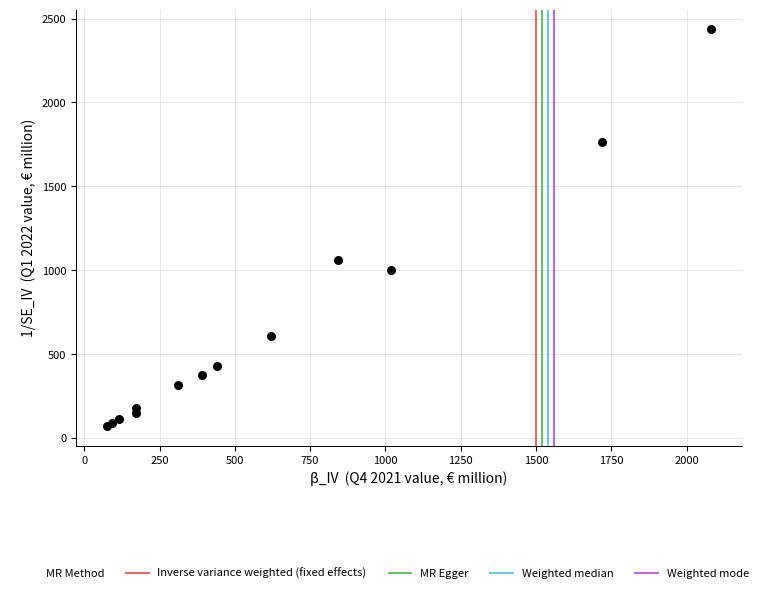

What Y value in the scatter plot is closest to 1254?

1061.9